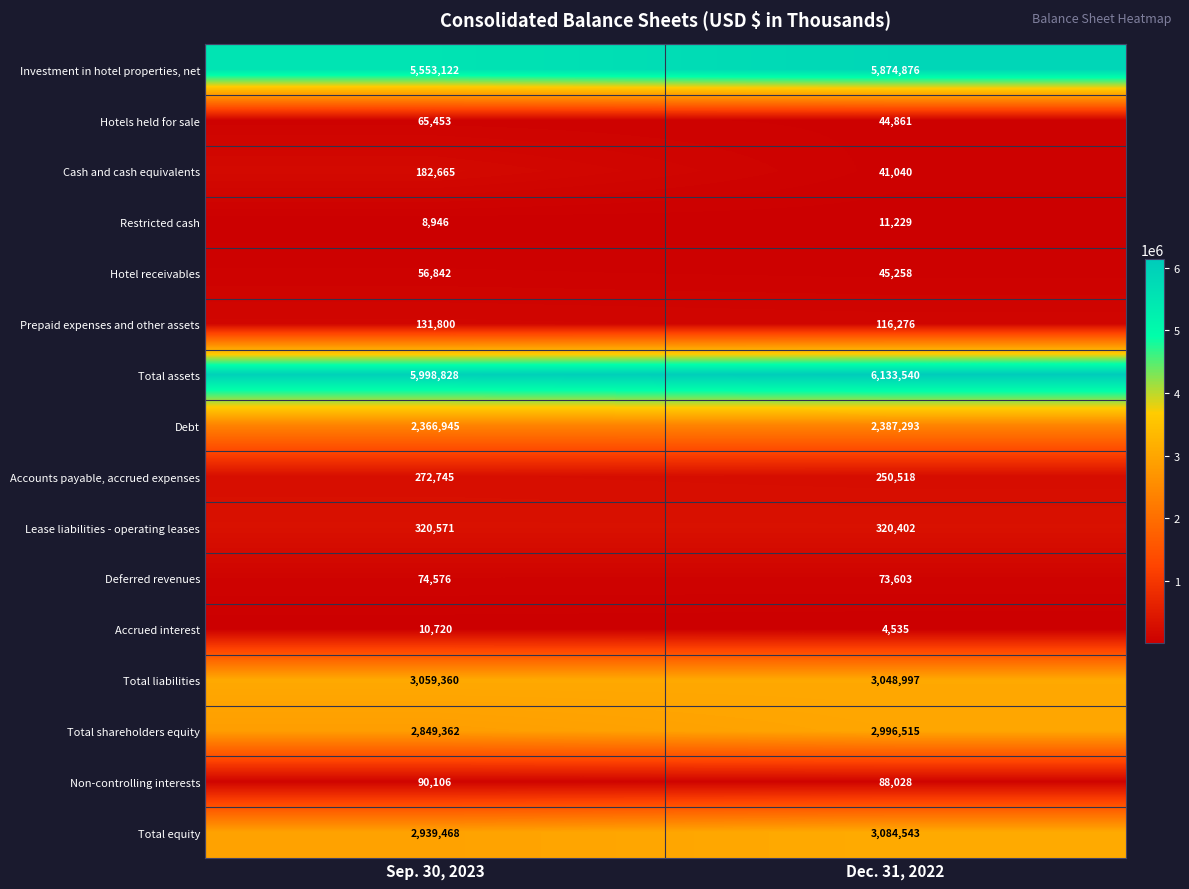

At how many categories does at least one series exceed 4491315?

2